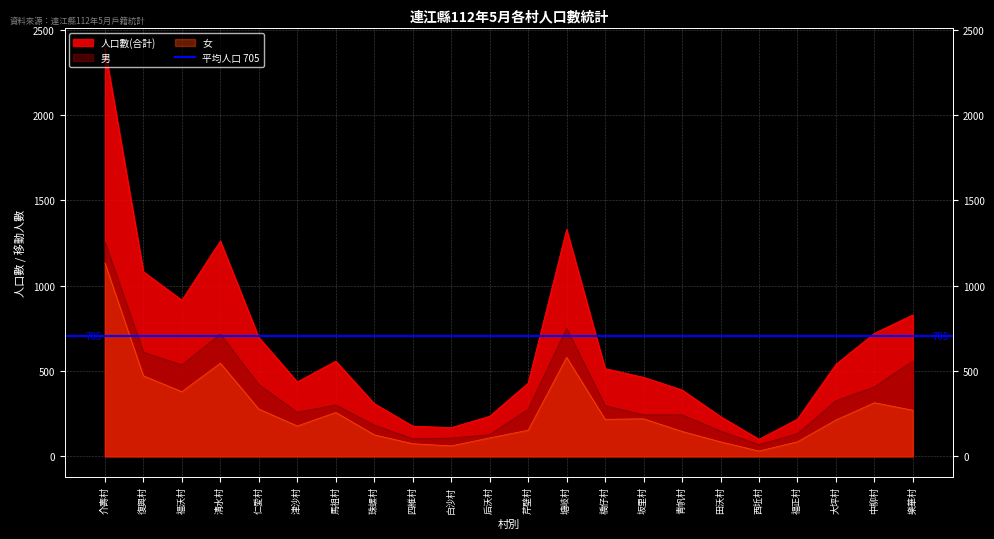

Reading left to right, transcribe all the data shown in this chart.

人口數(合計): 介壽村=2389	復興村=1082	福沃村=915	清水村=1262	仁愛村=697	津沙村=436	馬祖村=558	珠螺村=309	四維村=177	白沙村=168	后沃村=235	芹壁村=429	塘岐村=1330	橋仔村=514	坂里村=463	青帆村=389	田沃村=233	西坵村=100	福正村=218	大坪村=539	中柳村=721	樂華村=829
男: 介壽村=1256	復興村=610	福沃村=536	清水村=716	仁愛村=420	津沙村=258	馬祖村=301	珠螺村=183	四維村=103	白沙村=107	后沃村=127	芹壁村=276	塘岐村=750	橋仔村=297	坂里村=243	青帆村=243	田沃村=148	西坵村=69	福正村=133	大坪村=326	中柳村=407	樂華村=559
女: 介壽村=1133	復興村=472	福沃村=379	清水村=546	仁愛村=277	津沙村=178	馬祖村=257	珠螺村=126	四維村=74	白沙村=61	后沃村=108	芹壁村=153	塘岐村=580	橋仔村=217	坂里村=220	青帆村=146	田沃村=85	西坵村=31	福正村=85	大坪村=213	中柳村=314	樂華村=270